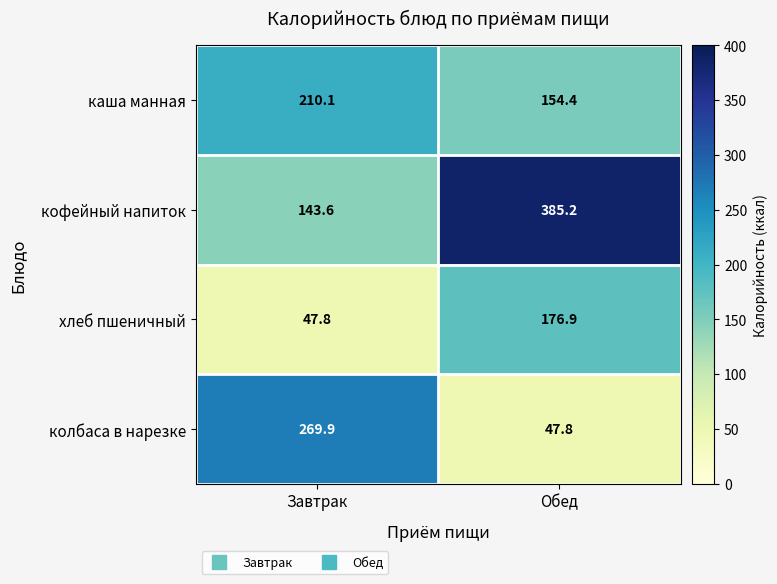

What is the difference between the highest and lowest values at Обед?

337.4